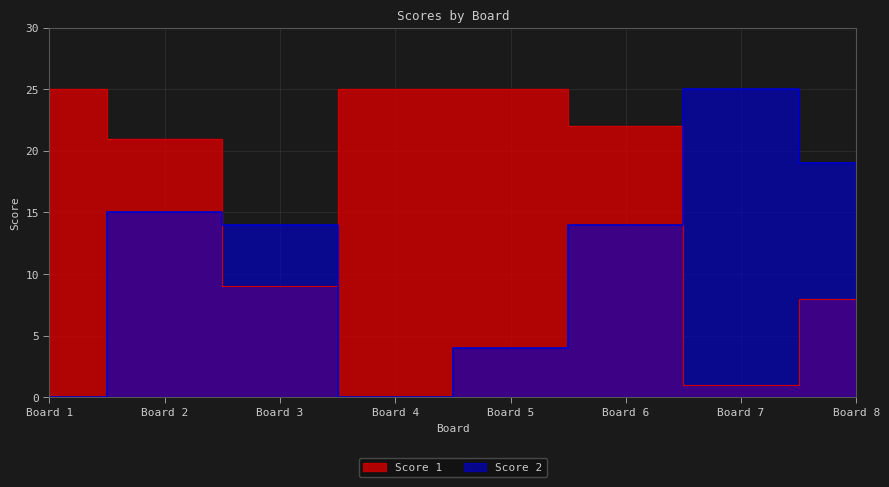

How many positive values does the Score 2 series have?

6